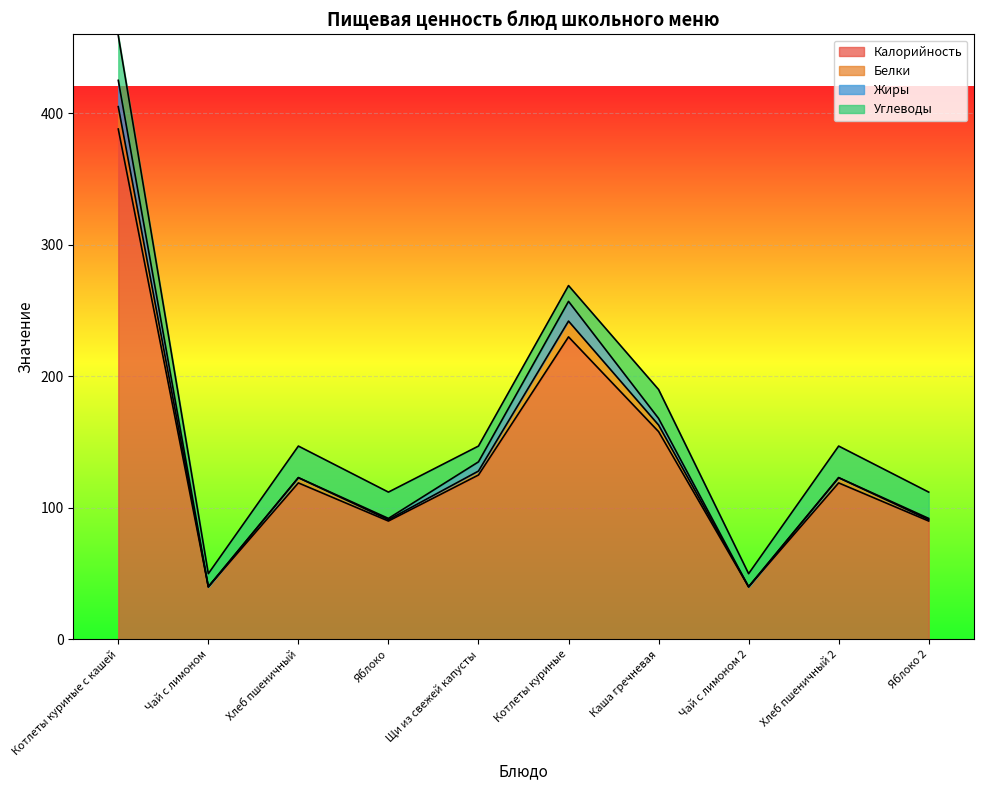

Does the chart display data point markers on the line(s)?

No